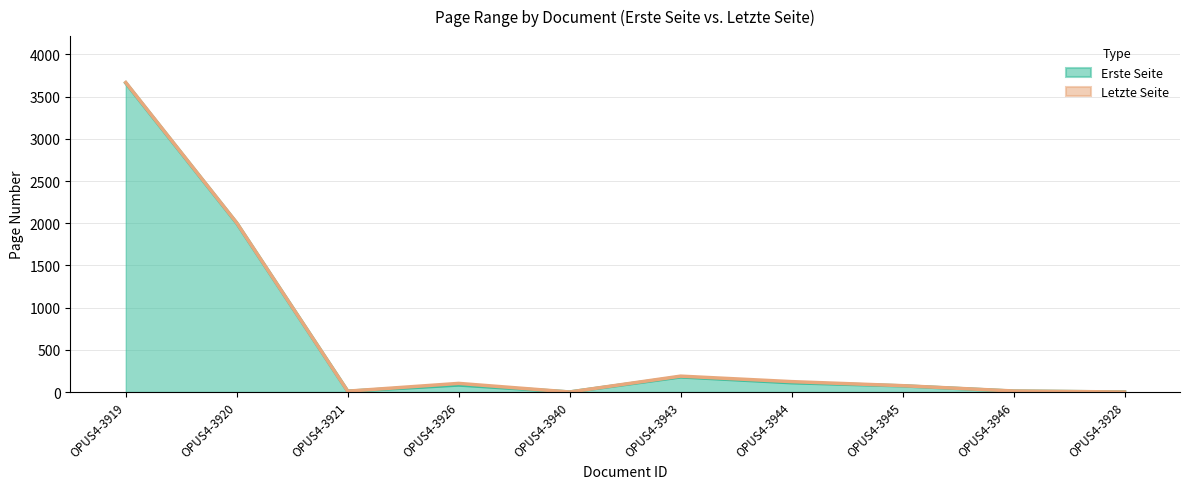

True or false: Letzte Seite and Erste Seite cross at least once.

False